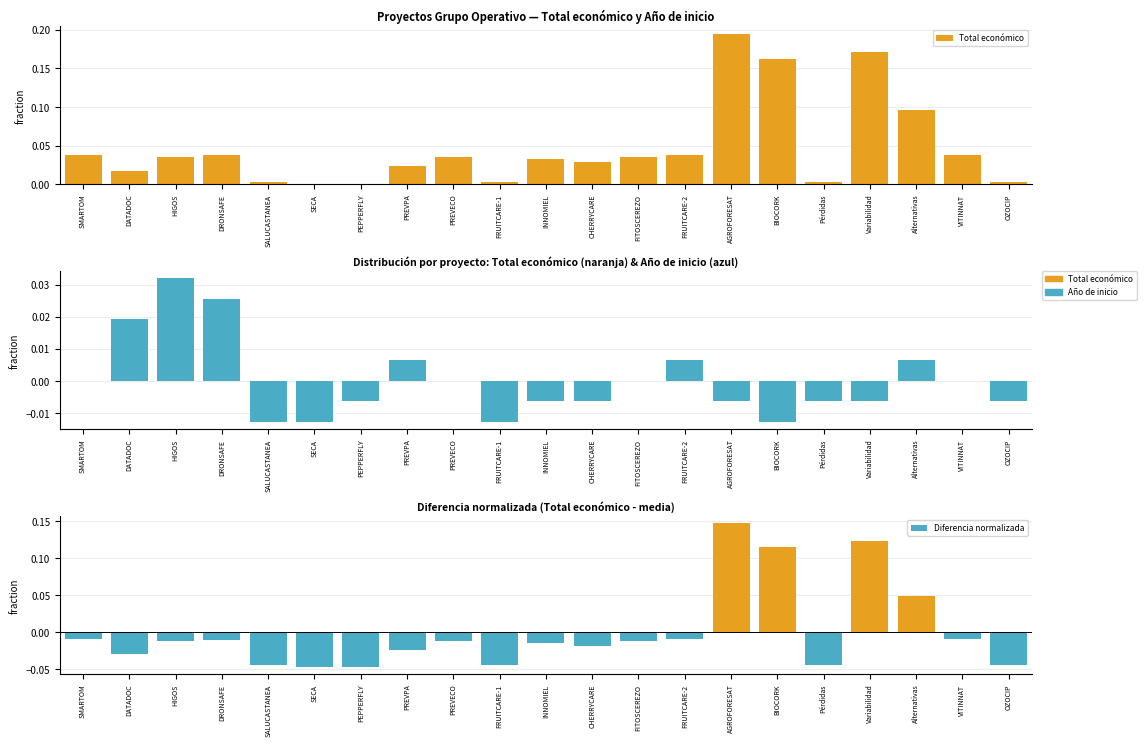

Rank the series at PEPPERFLY from lowest to highest value.

Diferencia normalizada, Año de inicio, Total económico